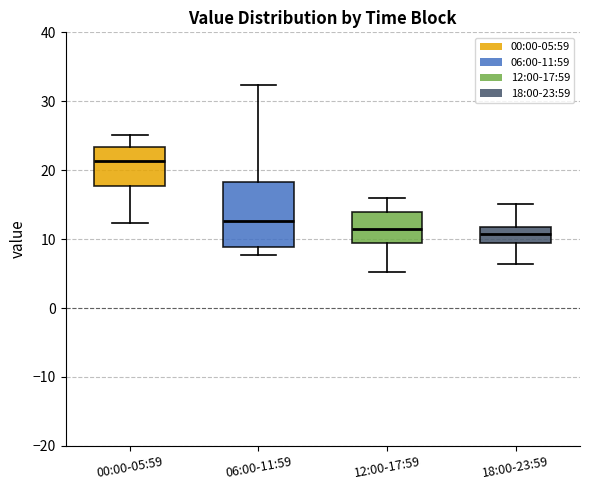

Comparing the boxes themselves (not the whiskers), which one is the tallest?

06:00-11:59